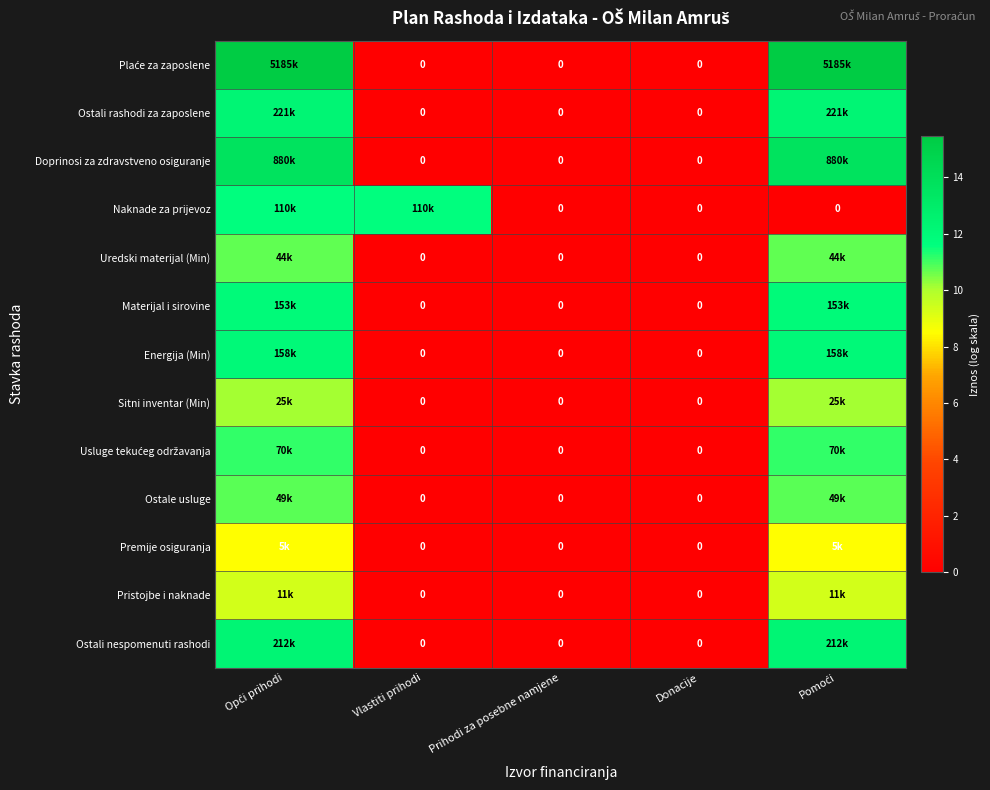

The value of Pristojbe i naknade at Donacije is -4.0. True or false?

False